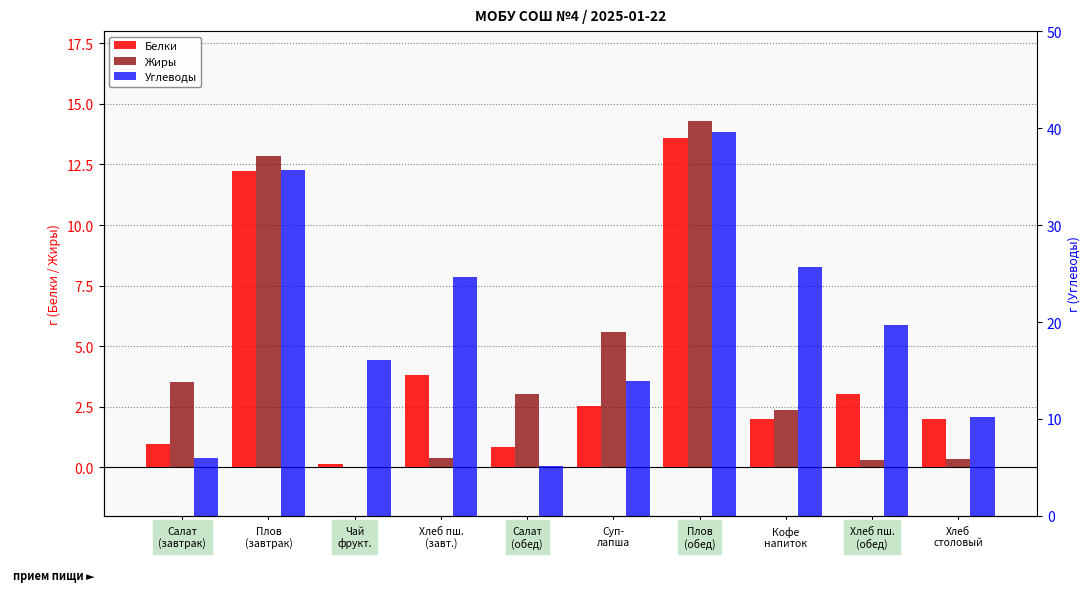

How many bars are there in each group?

3